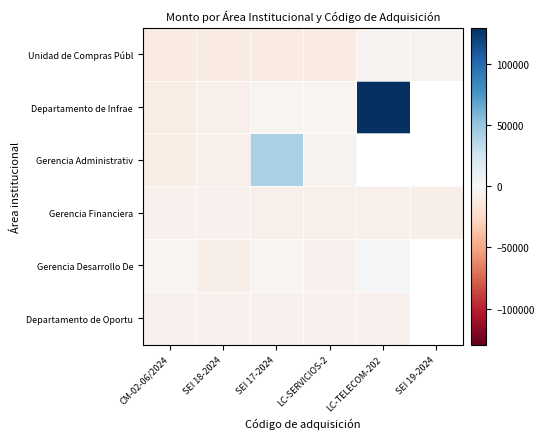

The value of Gerencia Financiera at LC-SERVICIOS-2 is -2456.7. True or false?

False